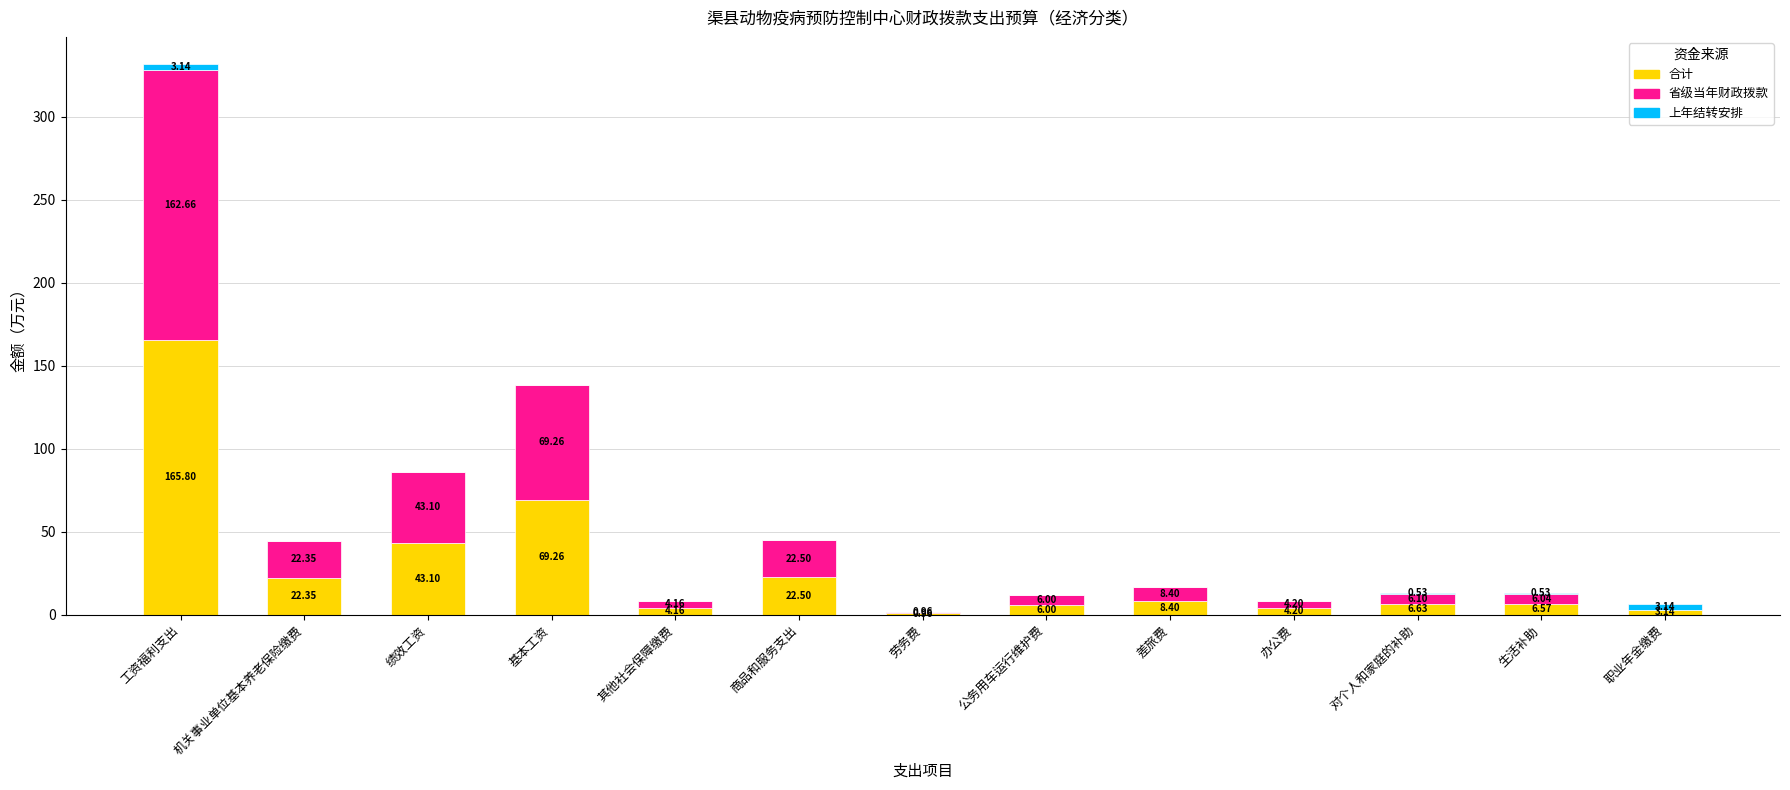

What is the sum of the 合计 values at 基本工资 and 办公费?

73.5